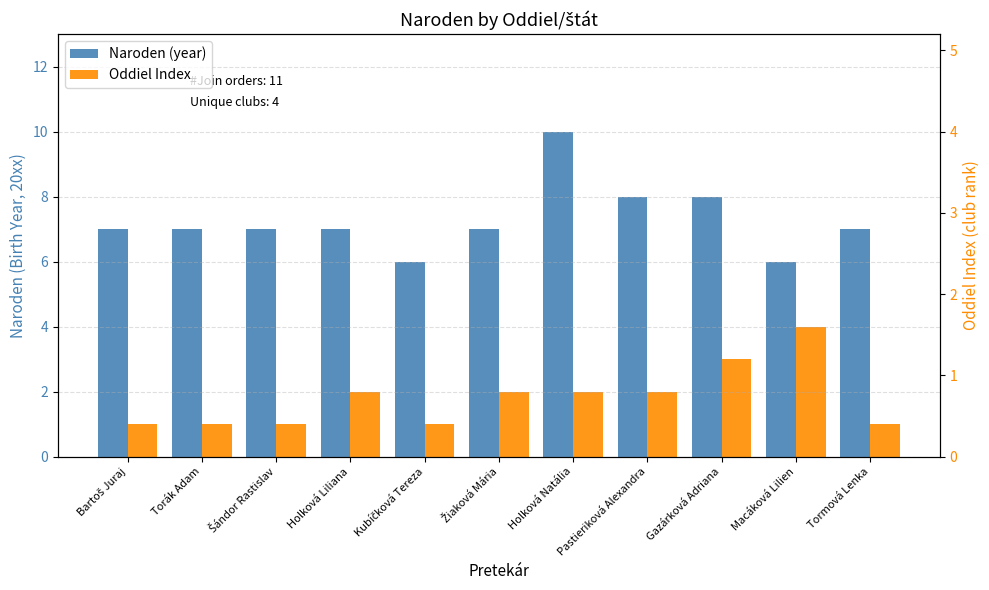

List the series in order of their overall mean, lowest first.

Oddiel Index, Naroden (year)